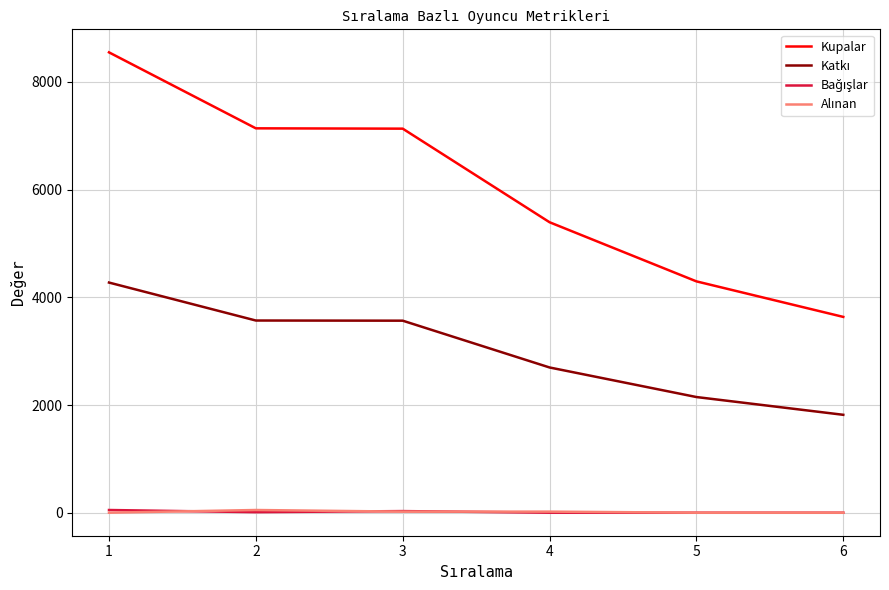

Which series changed the most between 2 and 6?

Kupalar